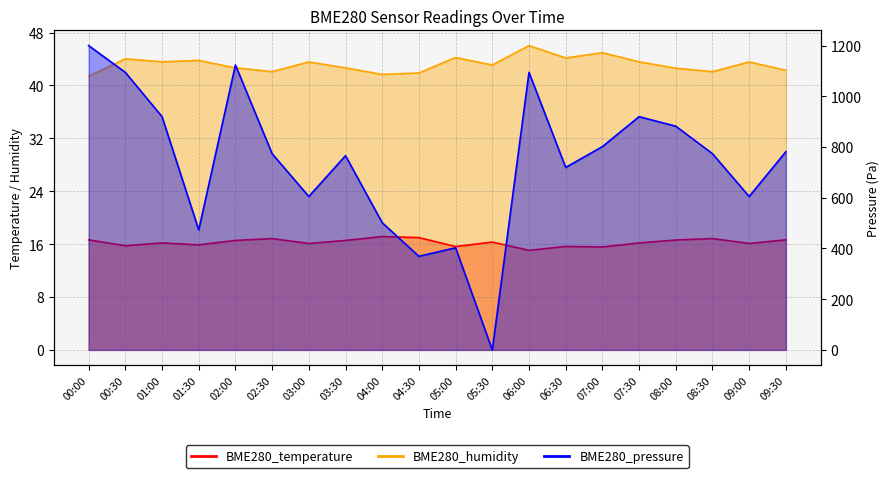

True or false: BME280_temperature has more than 1 points higher than both neighbors.

True